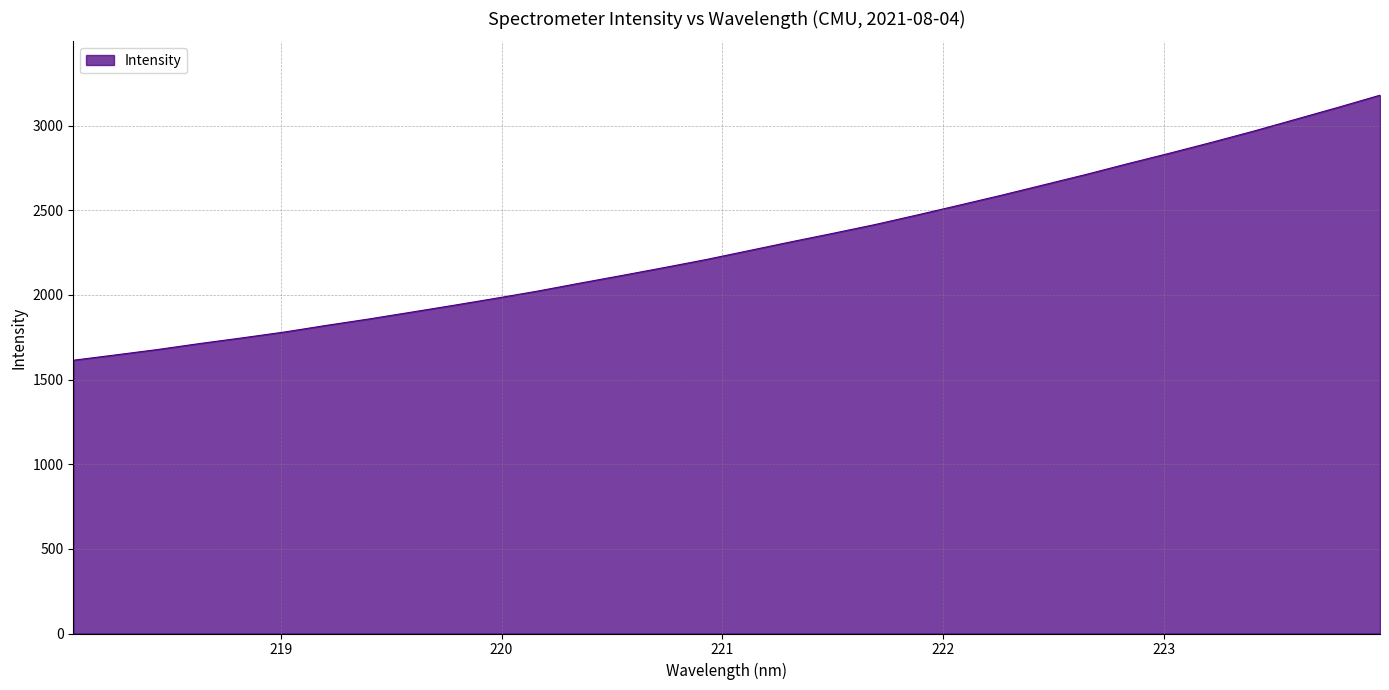

What is the smallest value displayed?

1613.8